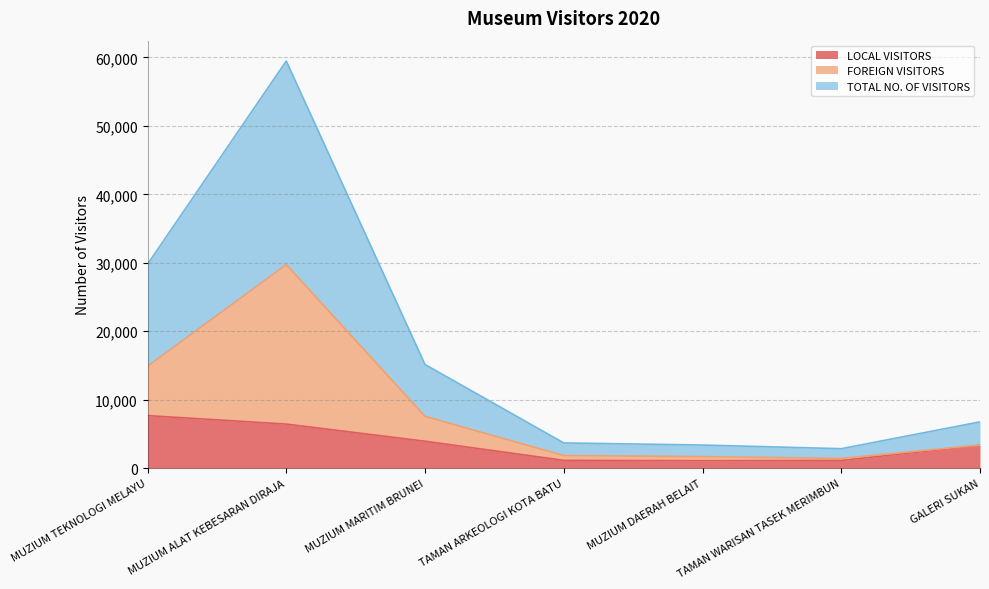

Where is the first local minimum for LOCAL VISITORS?

MUZIUM DAERAH BELAIT